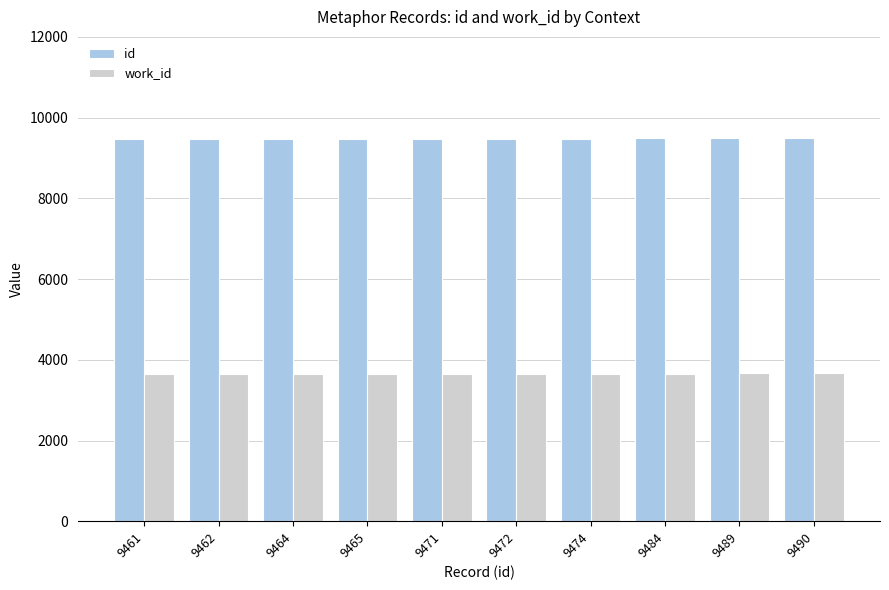

What is the smallest value displayed?

3639